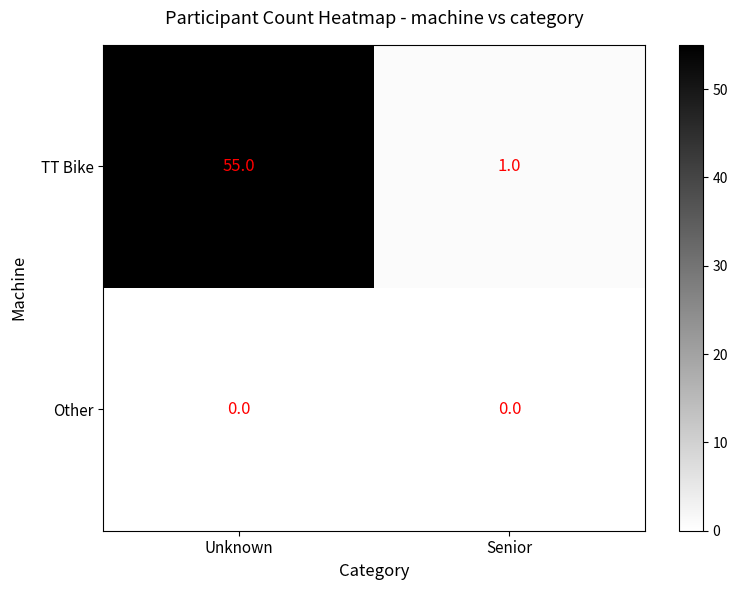

True or false: TT Bike has a value of 1 at Senior.

True